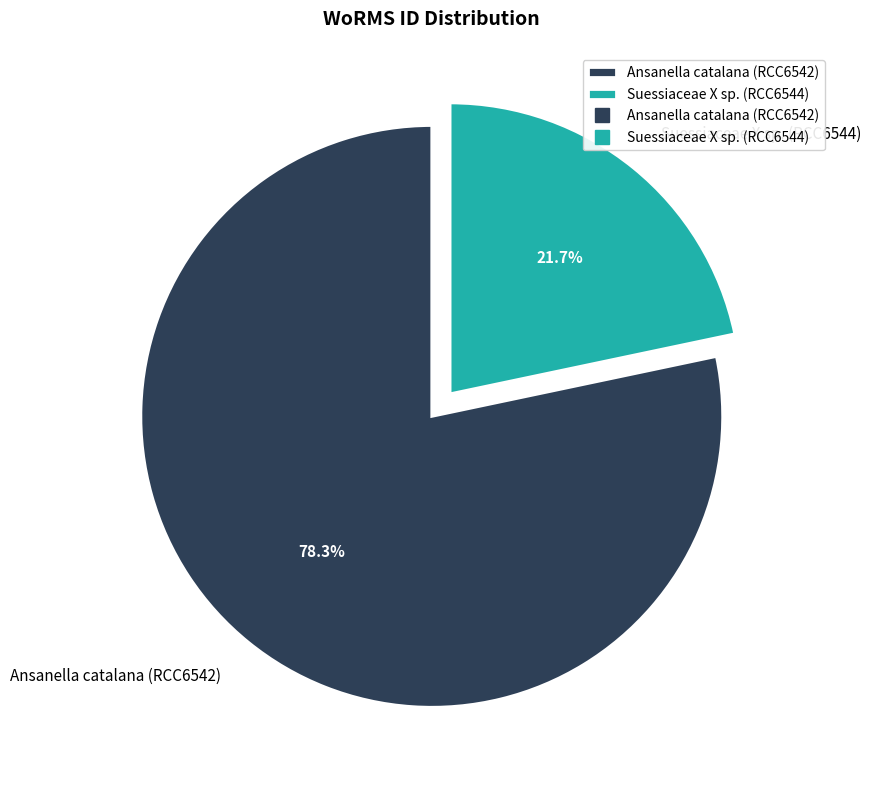

What portion of the pie excludes Suessiaceae X sp. (RCC6544)?

78.3%